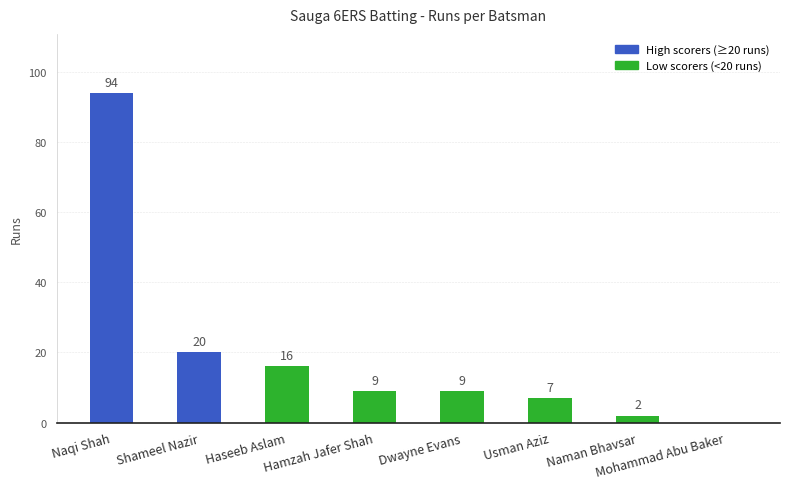

The value at Shameel Nazir is 20. True or false?

True